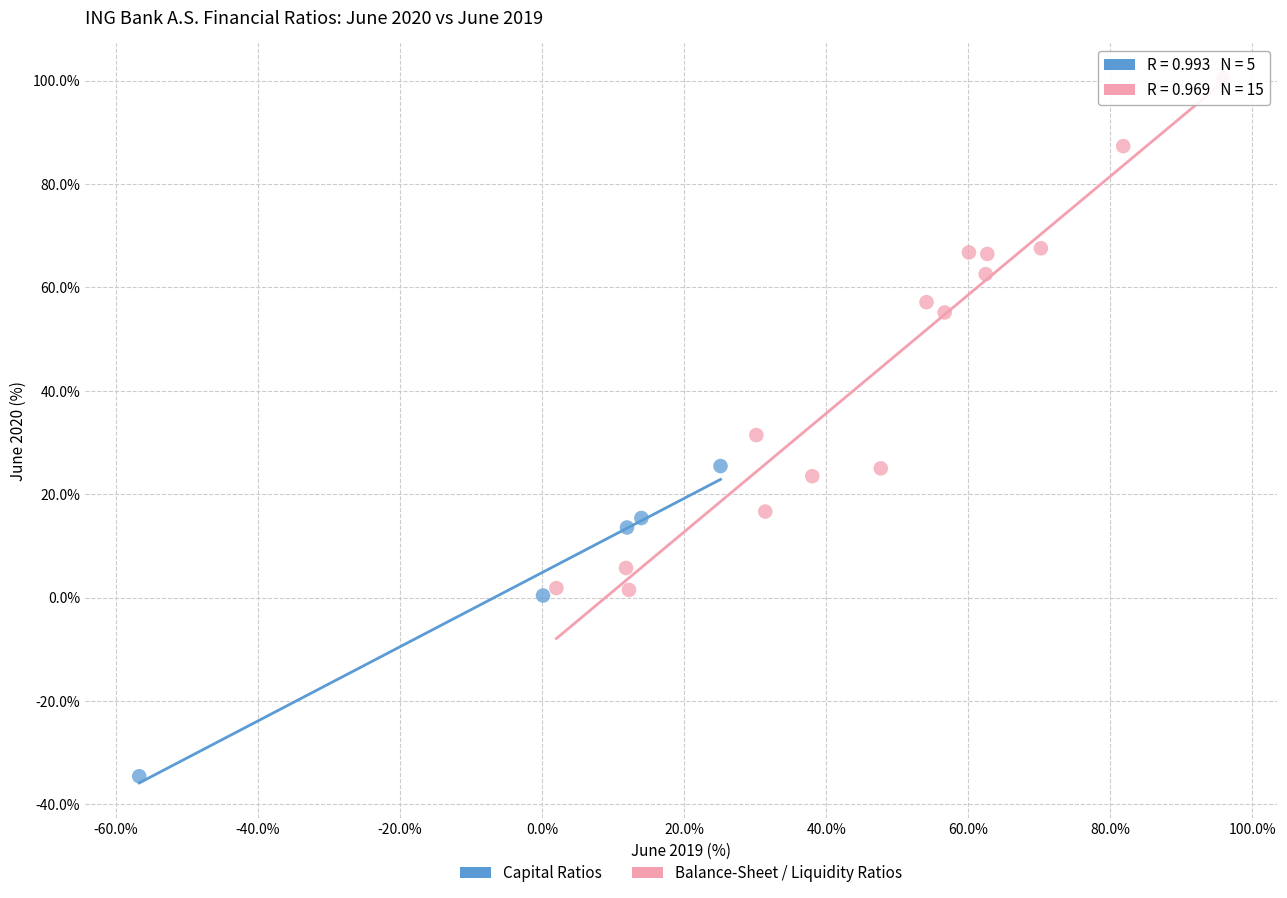

Which series has the widest spread of Y values?

Balance-Sheet / Liquidity Ratios